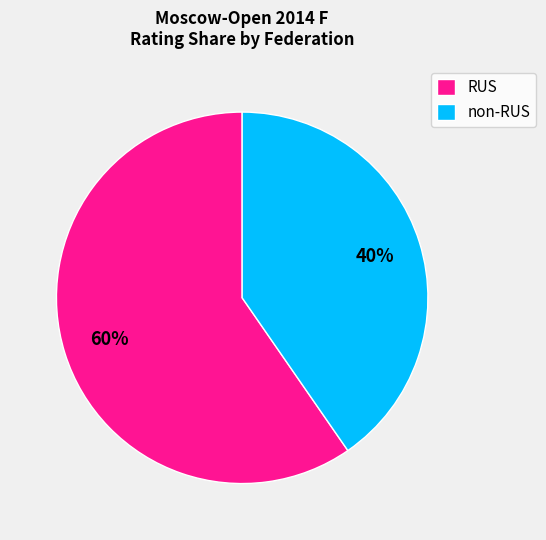

What is the majority slice?

RUS